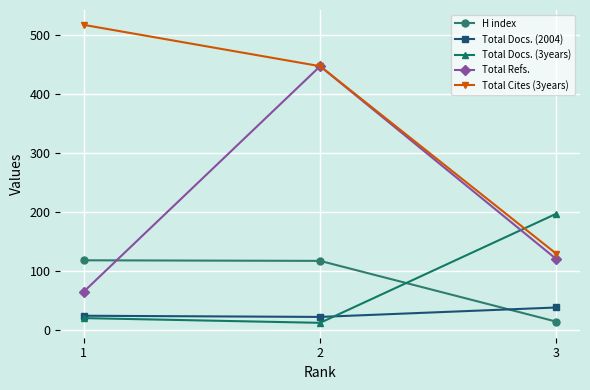

What is the sum of the Total Docs. (3years) values at 3 and 1?

217